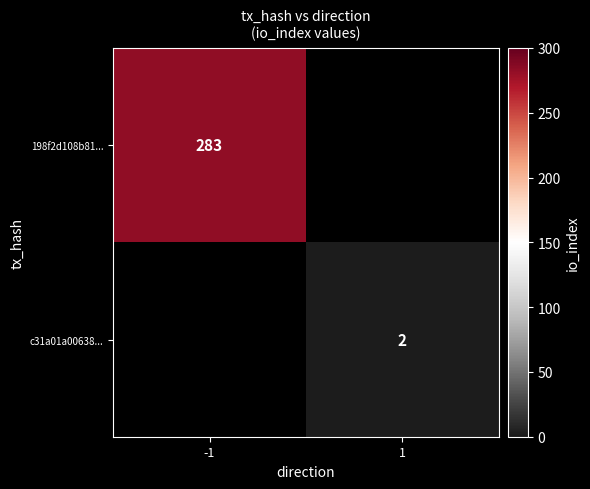

Is it true that c31a01a00638... equals 1 at 1?

False